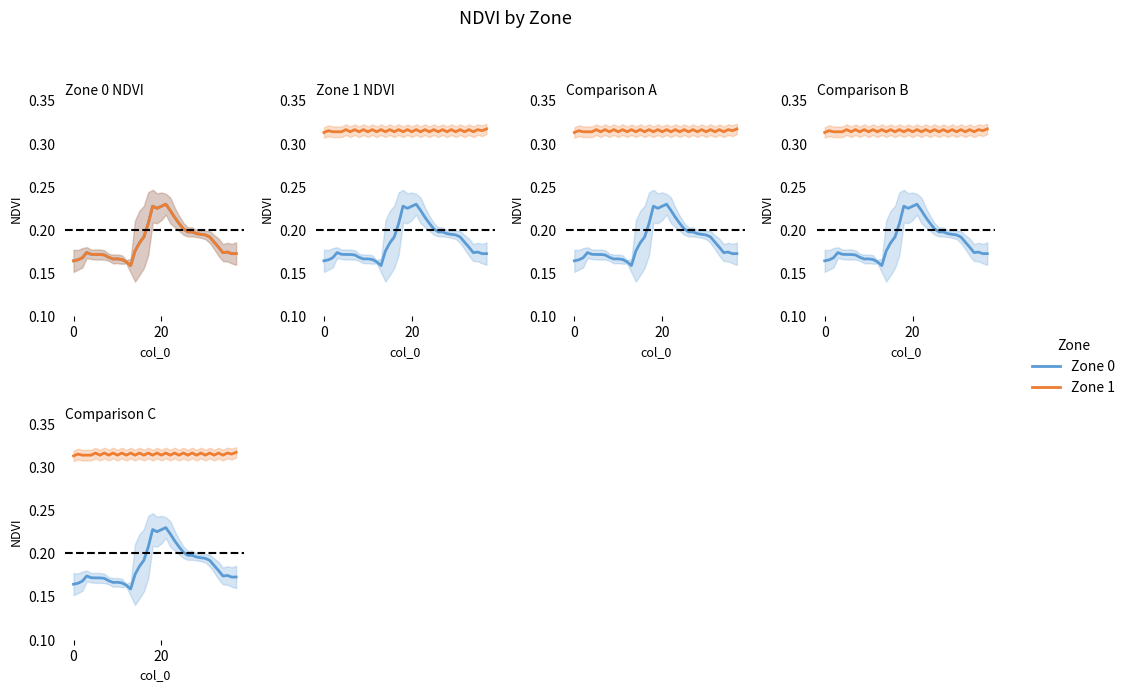

At which category does the chart reach its minimum across all series?

13